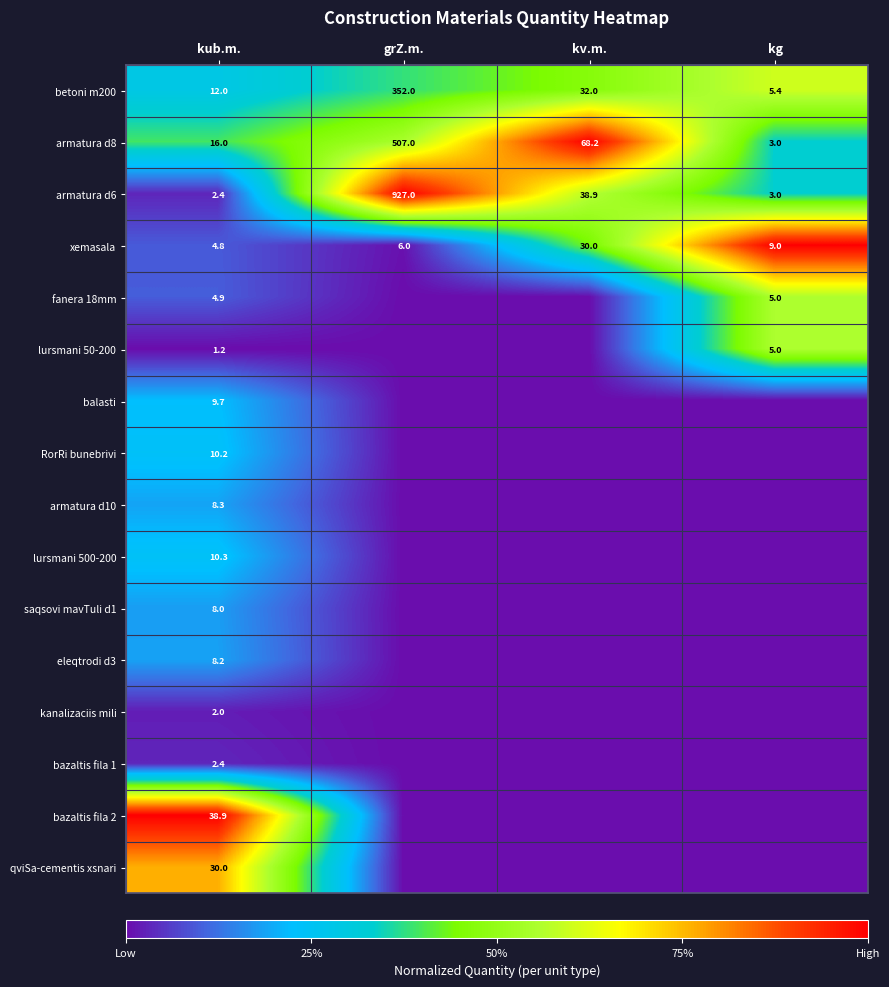

Read the xemasala value at kv.m..

30.0